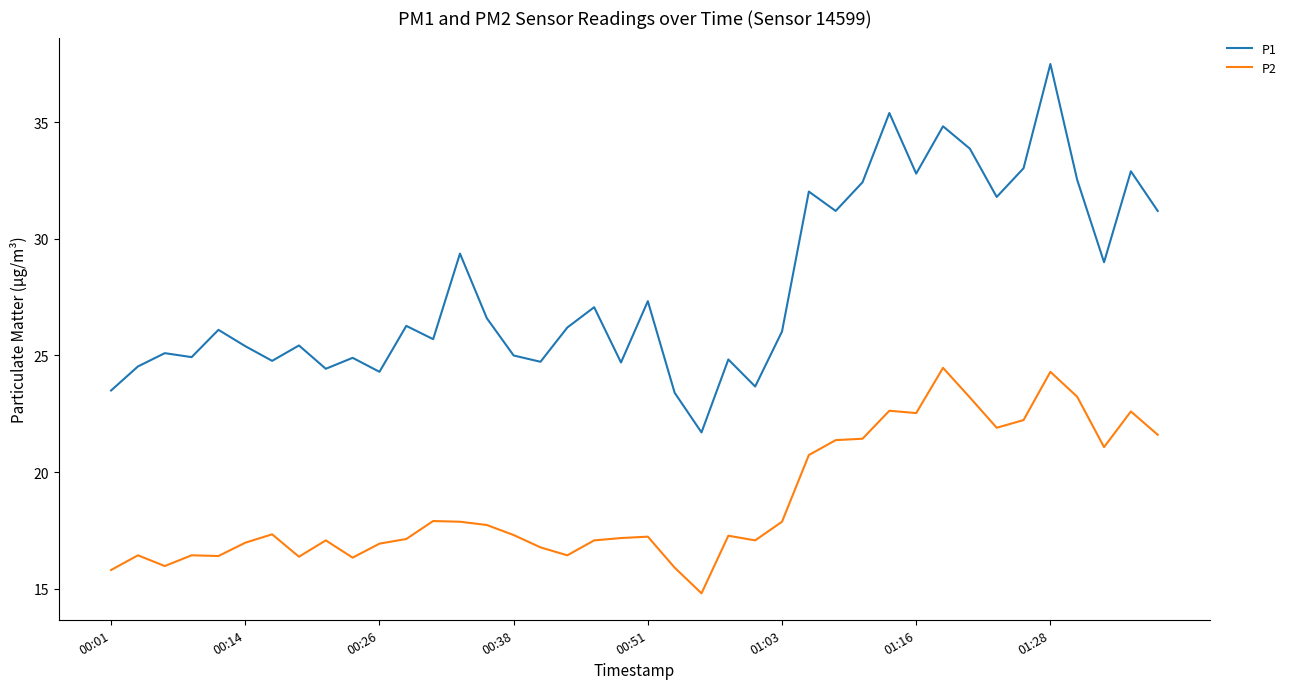

Which series has the largest range (max minus min)?

P1